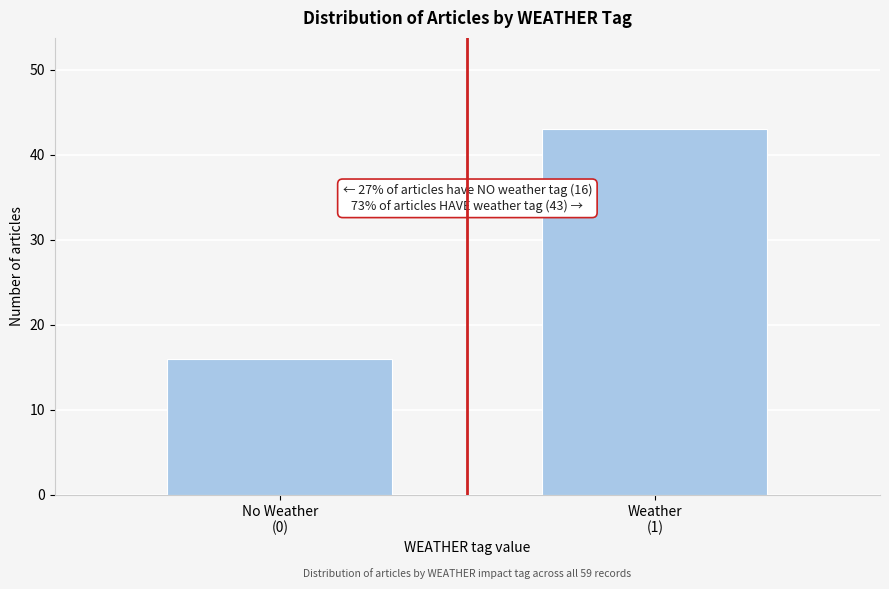

Reading right to left, list all the values displayed in this chart.

43	16